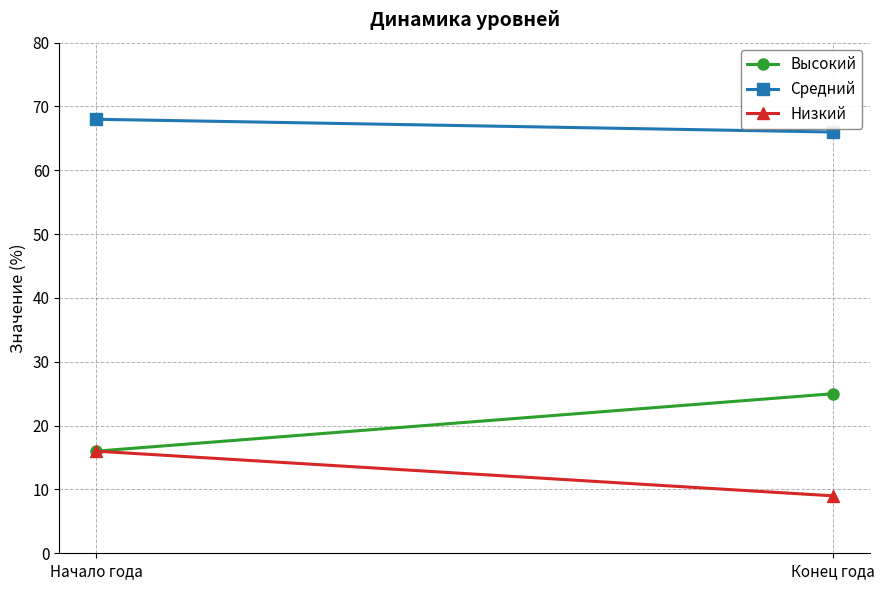

How many lines are shown in the chart?

3